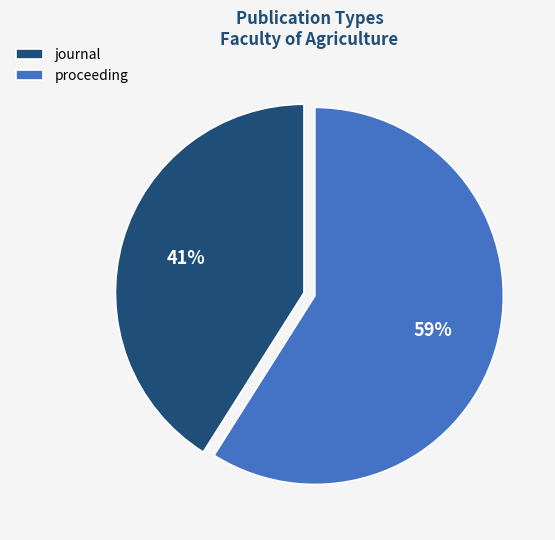

What is the largest slice in the pie chart?

proceeding